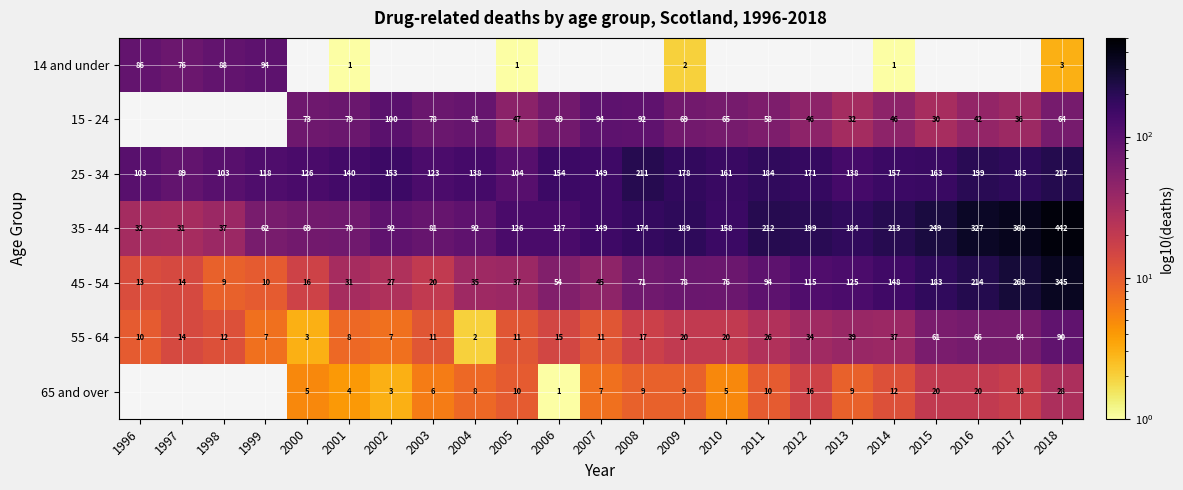

What value does the 25 - 34 series have at 2006?

154